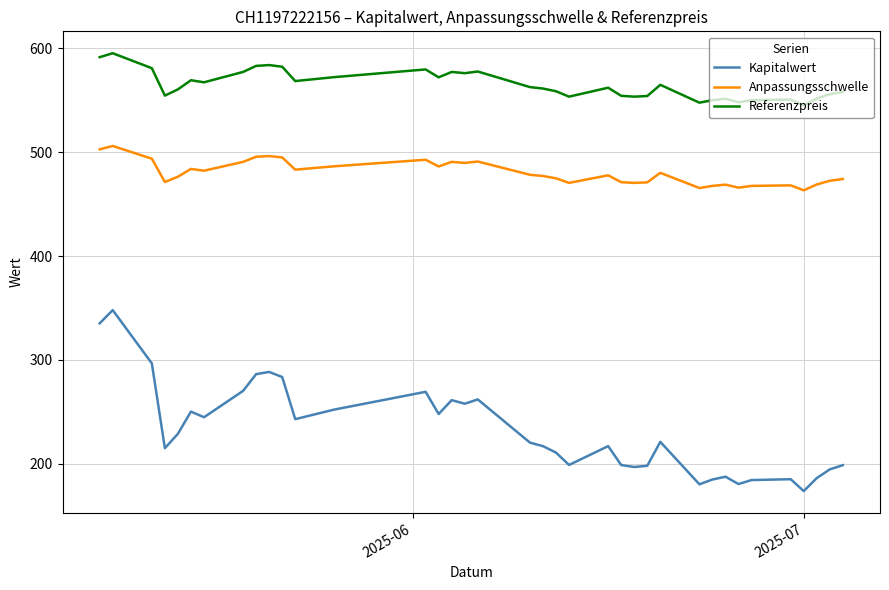

What is the difference between the maximum and minimum values in the Referenzpreis series?

50.2